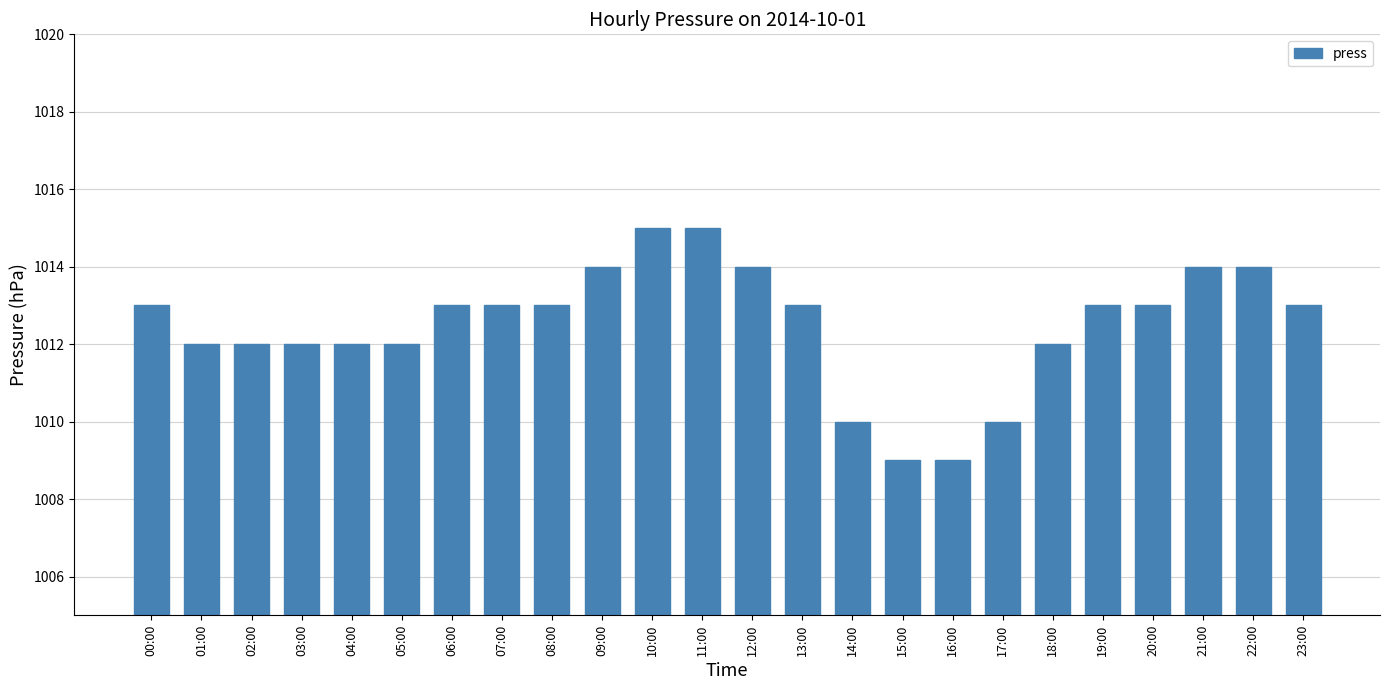

Reading left to right, list all the values displayed in this chart.

00:00=1013	01:00=1012	02:00=1012	03:00=1012	04:00=1012	05:00=1012	06:00=1013	07:00=1013	08:00=1013	09:00=1014	10:00=1015	11:00=1015	12:00=1014	13:00=1013	14:00=1010	15:00=1009	16:00=1009	17:00=1010	18:00=1012	19:00=1013	20:00=1013	21:00=1014	22:00=1014	23:00=1013